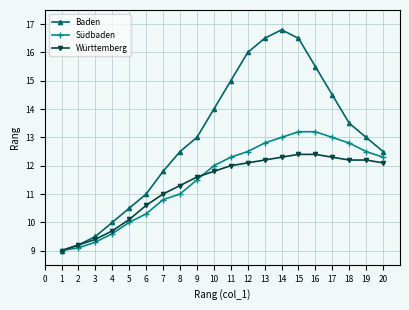

What is the difference between the highest and lowest values at 5?

0.5